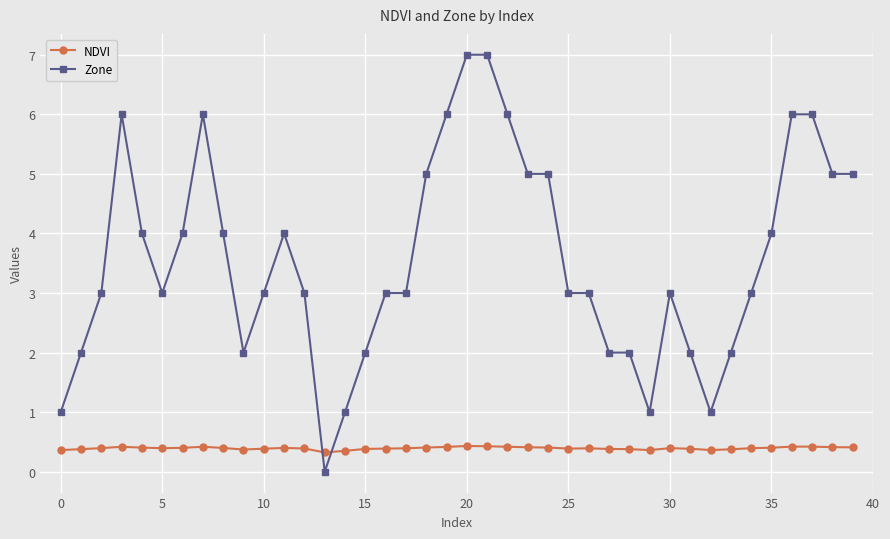

How many lines are shown in the chart?

2